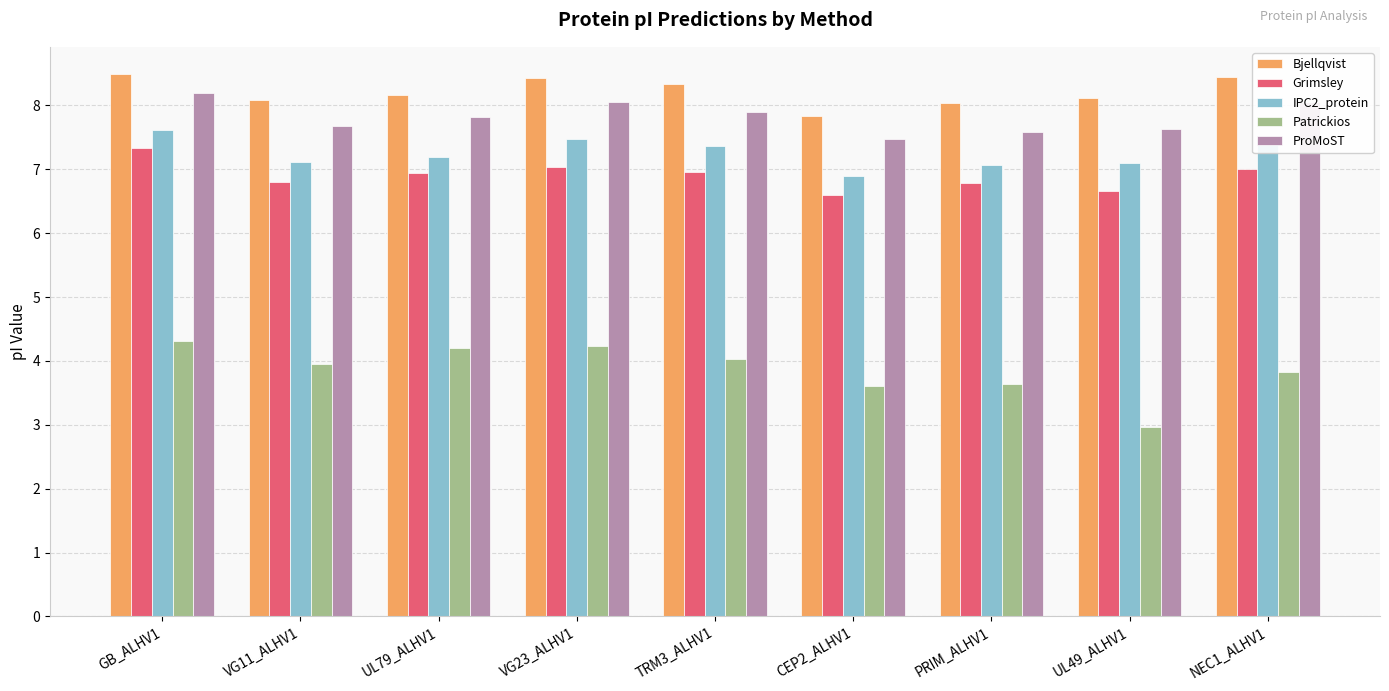

At TRM3_ALHV1, list the series in order from smallest to largest.

Patrickios, Grimsley, IPC2_protein, ProMoST, Bjellqvist